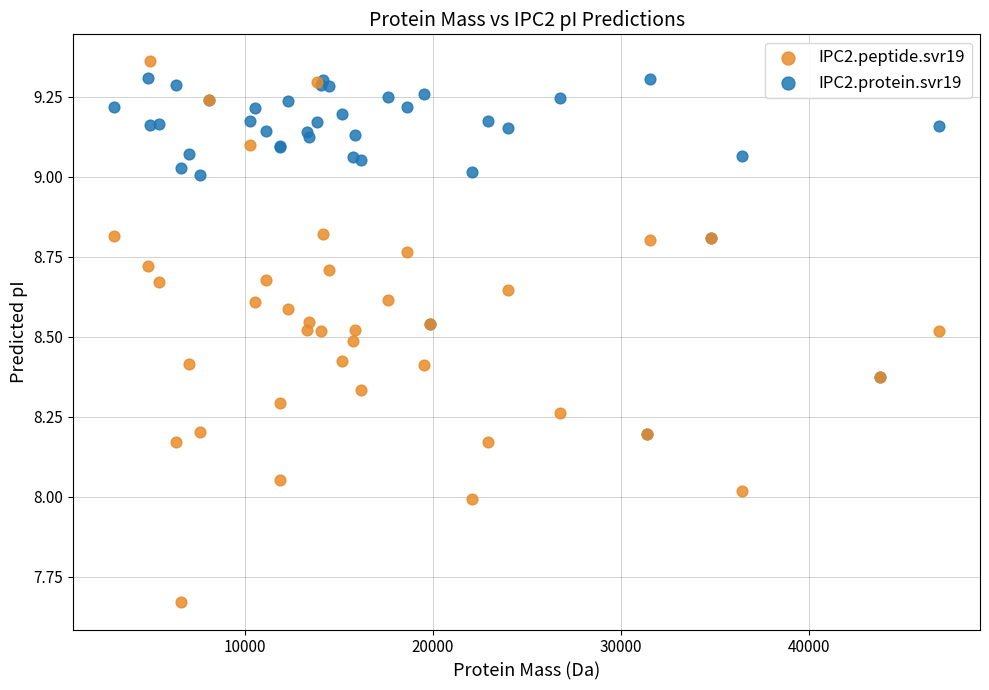

Which series has the widest spread of Y values?

IPC2.peptide.svr19